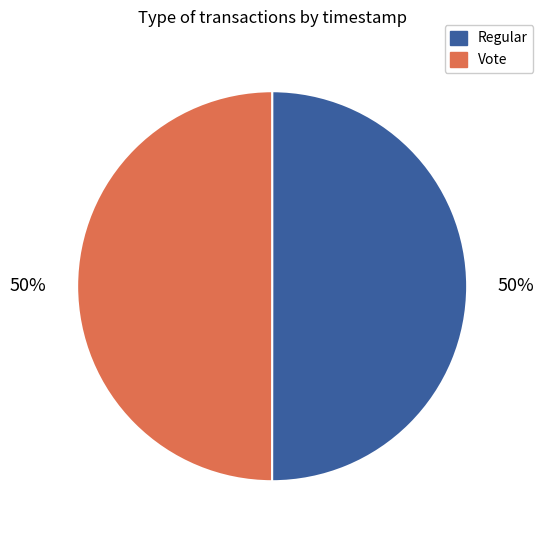

Count the number of slices in the pie.

2